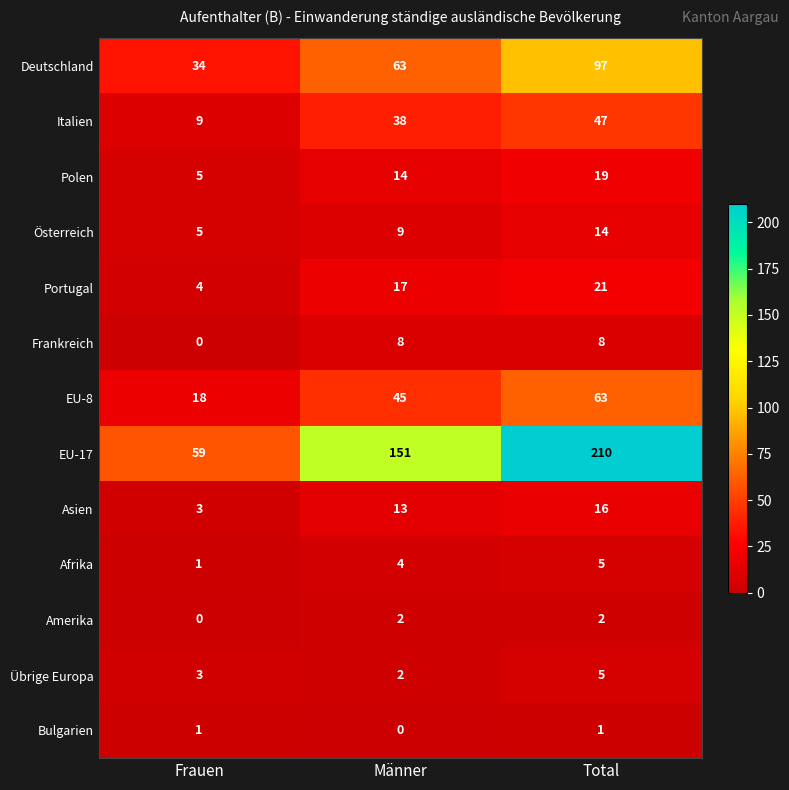

What is the greatest value displayed?

210